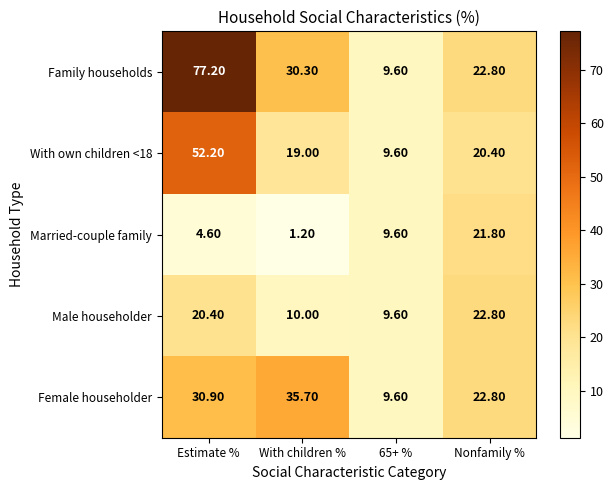

What is the total value across all series at With children %?

96.2